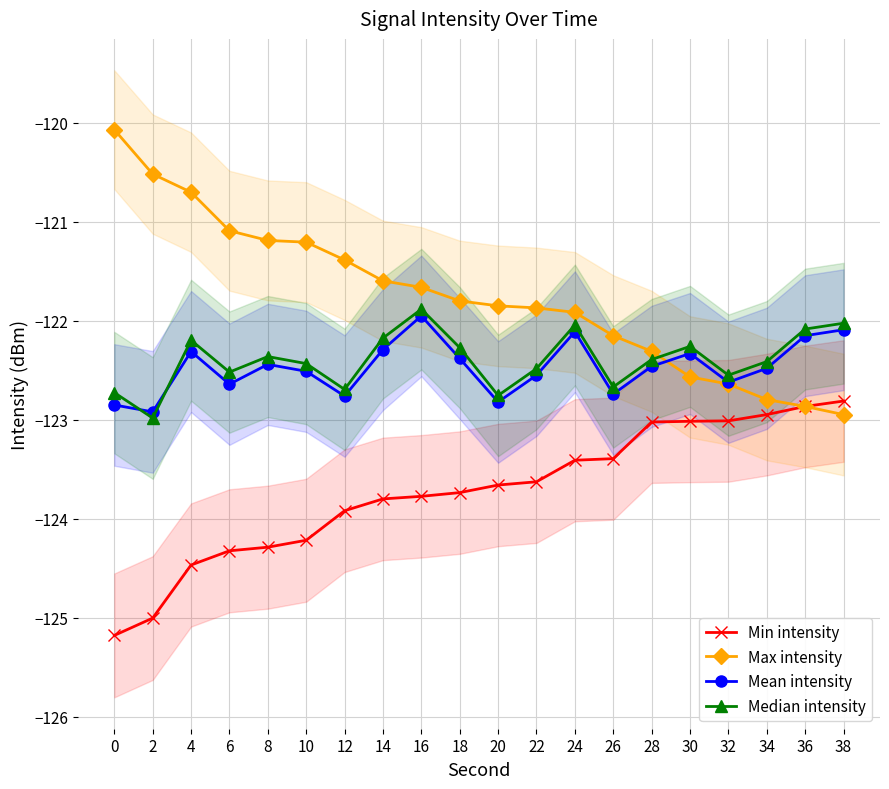

What is the value of the Min intensity point at the 4th from the left?

-124.3